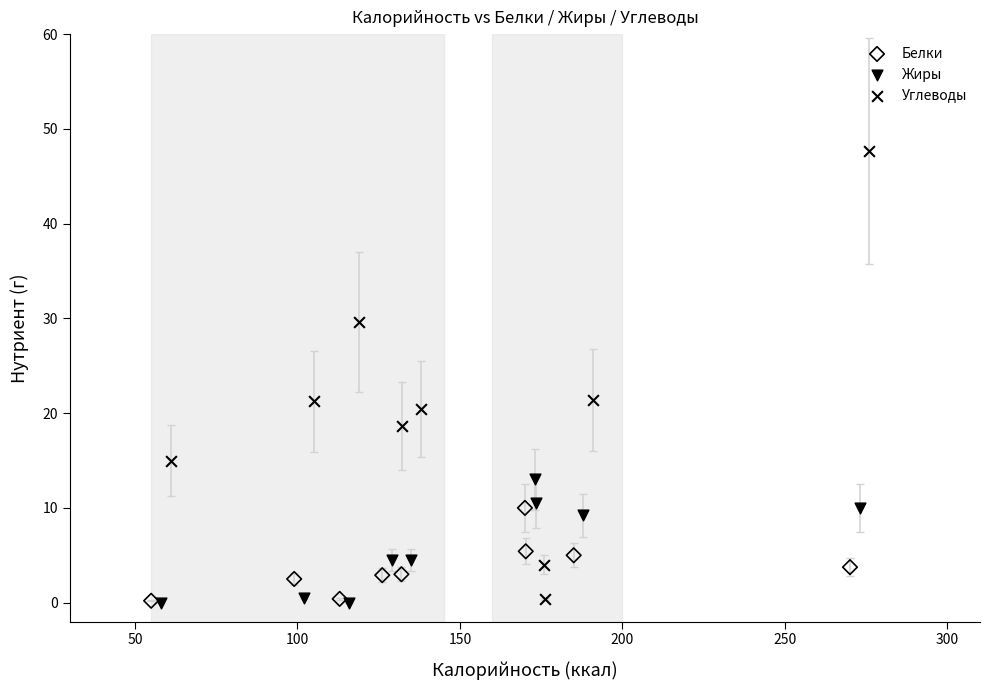

What are all the series names shown in the legend?

Белки, Жиры, Углеводы